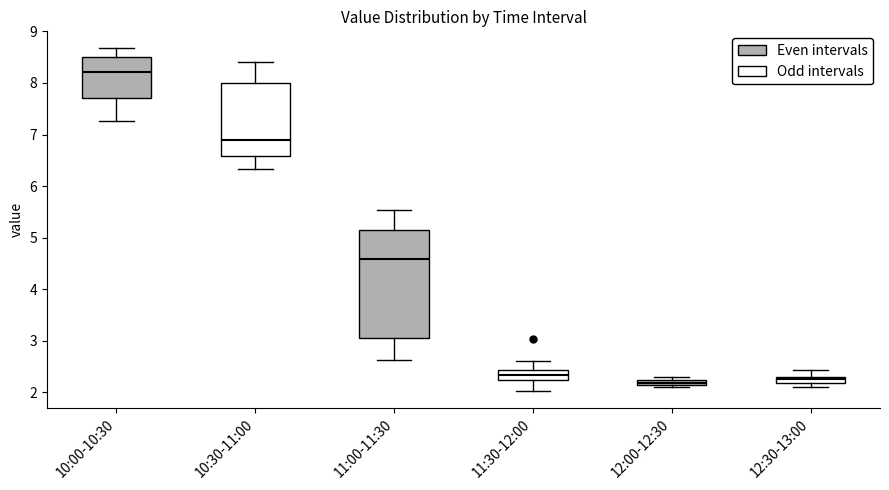

Where is the lower edge of the box for 12:30-13:00 on the y-axis? The values are not printed on the chart, so give them approximately, as read against the axis.

2.2